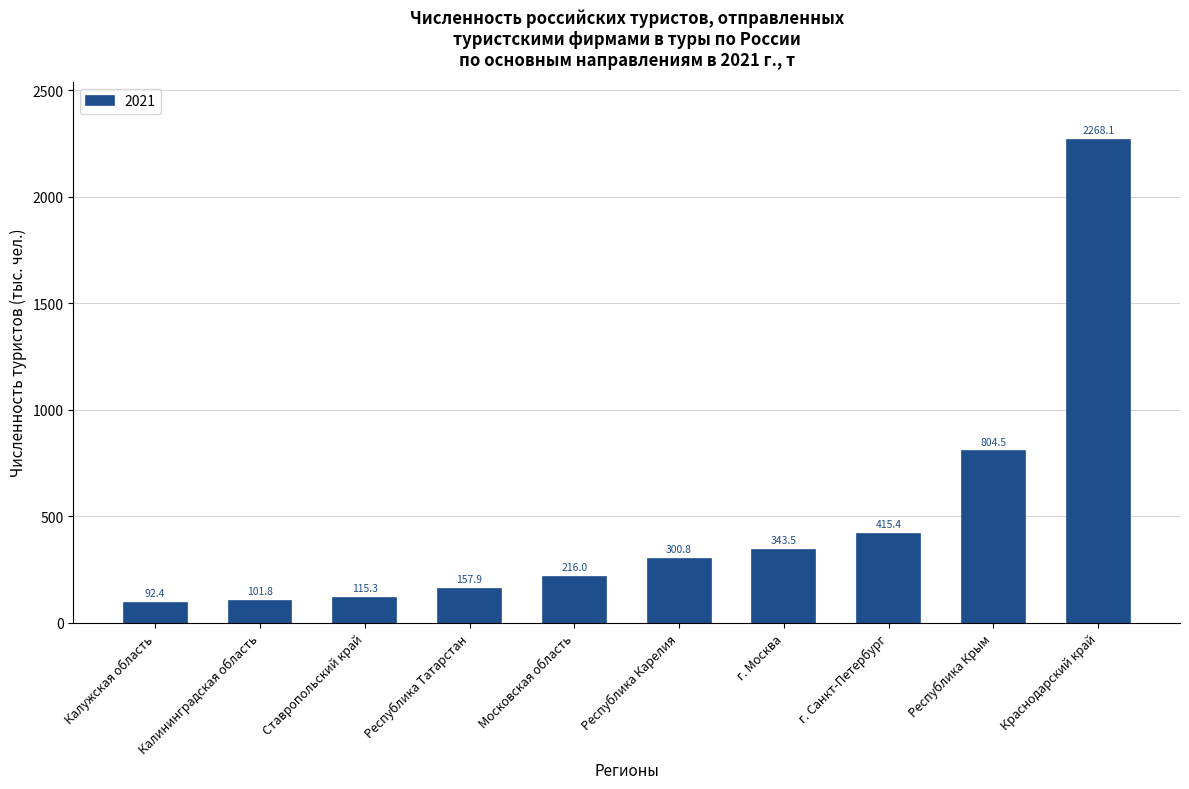

How many values exceed 300?

5